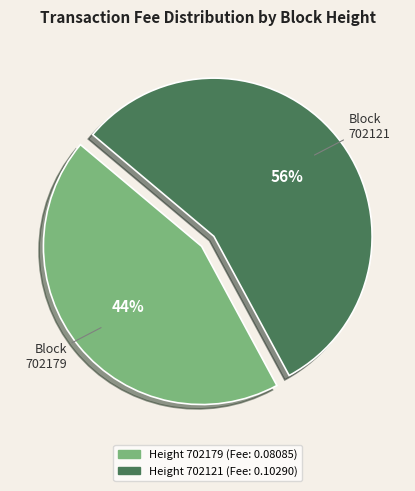

Does any single category account for the majority?

Yes